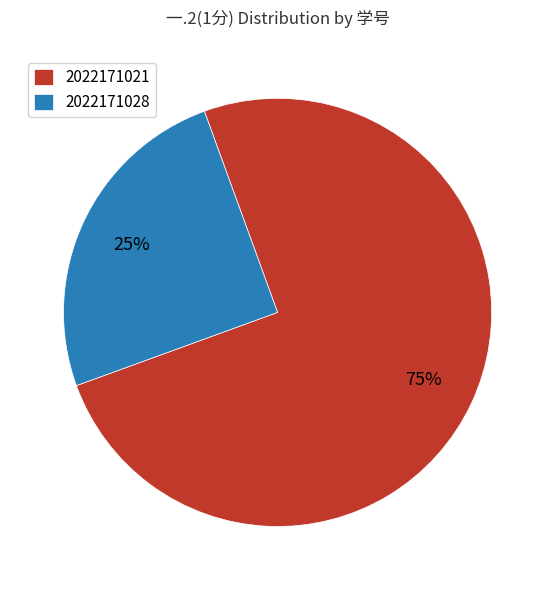

Is there a majority slice in this chart?

Yes